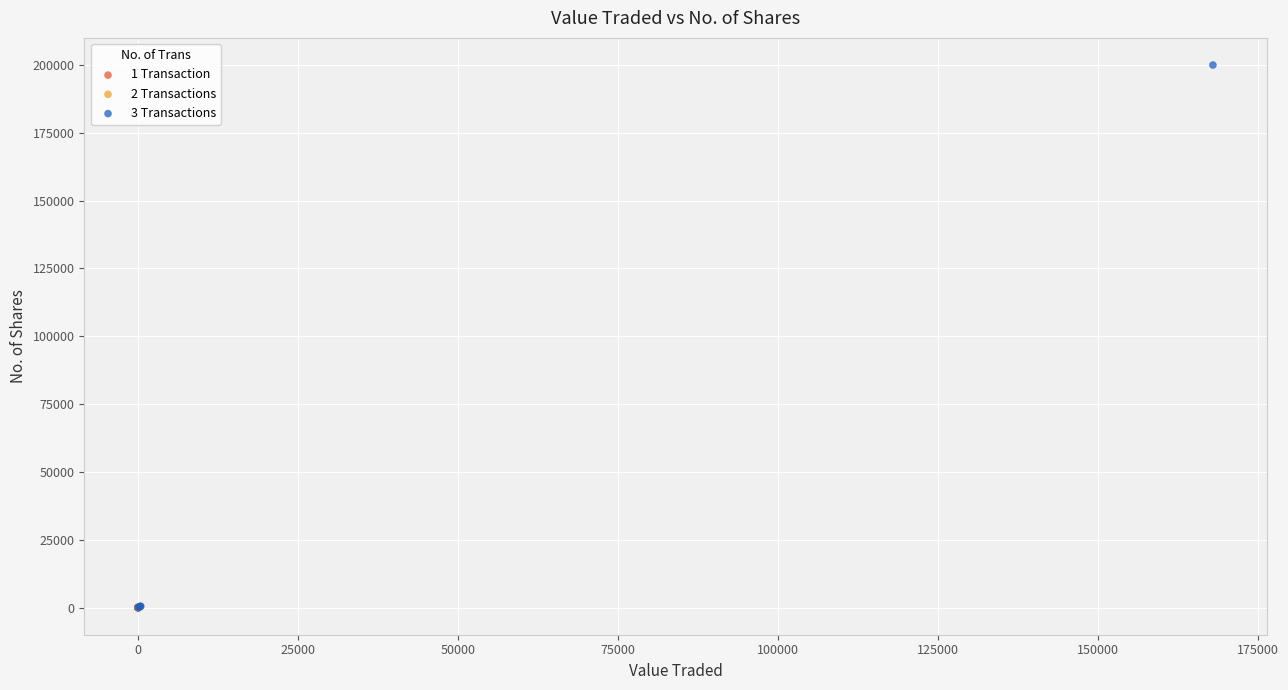

What are all the series names shown in the legend?

1 Transaction, 2 Transactions, 3 Transactions